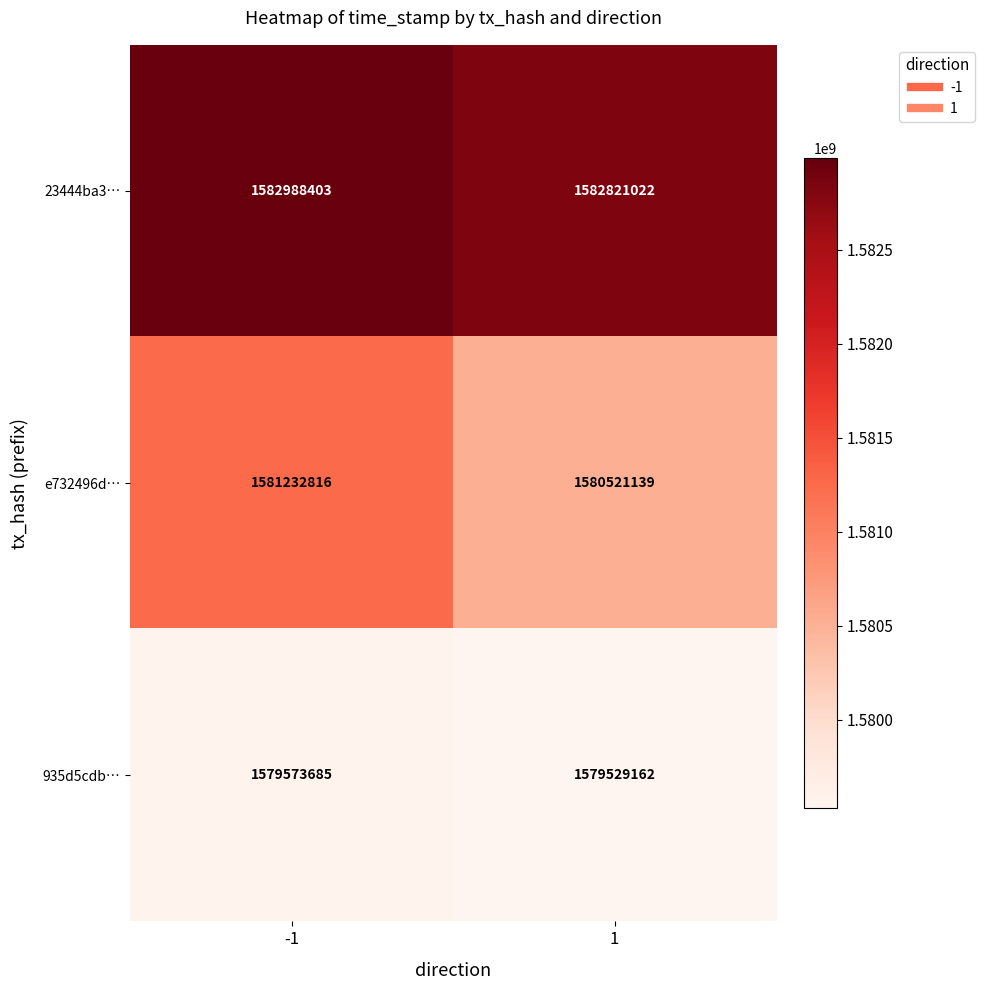

Which category has the lowest value across all series?

1